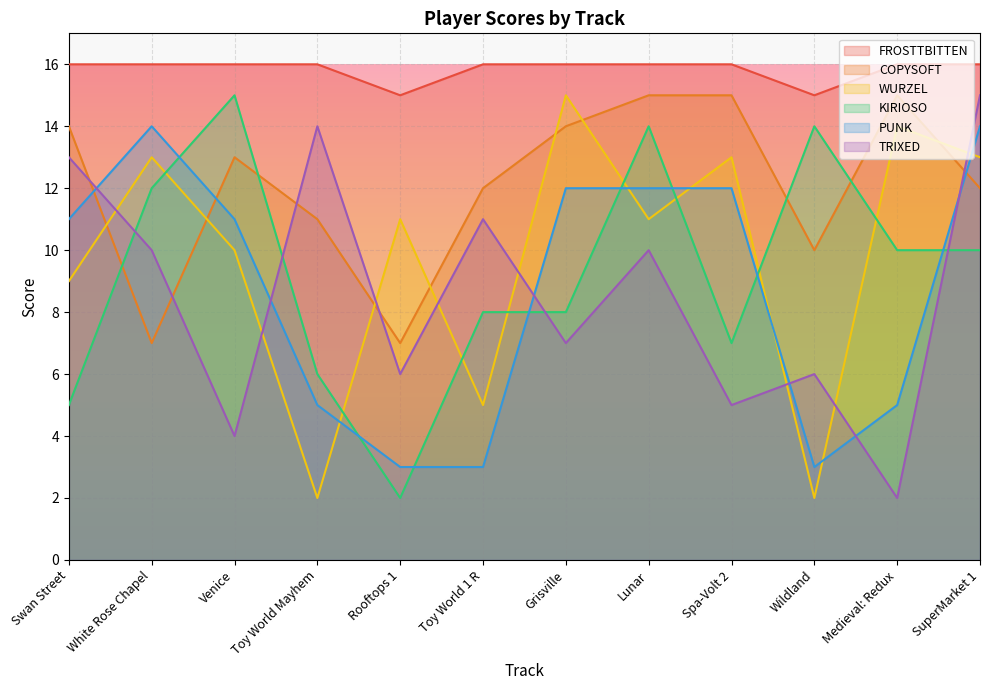

How many lines are shown in the chart?

6